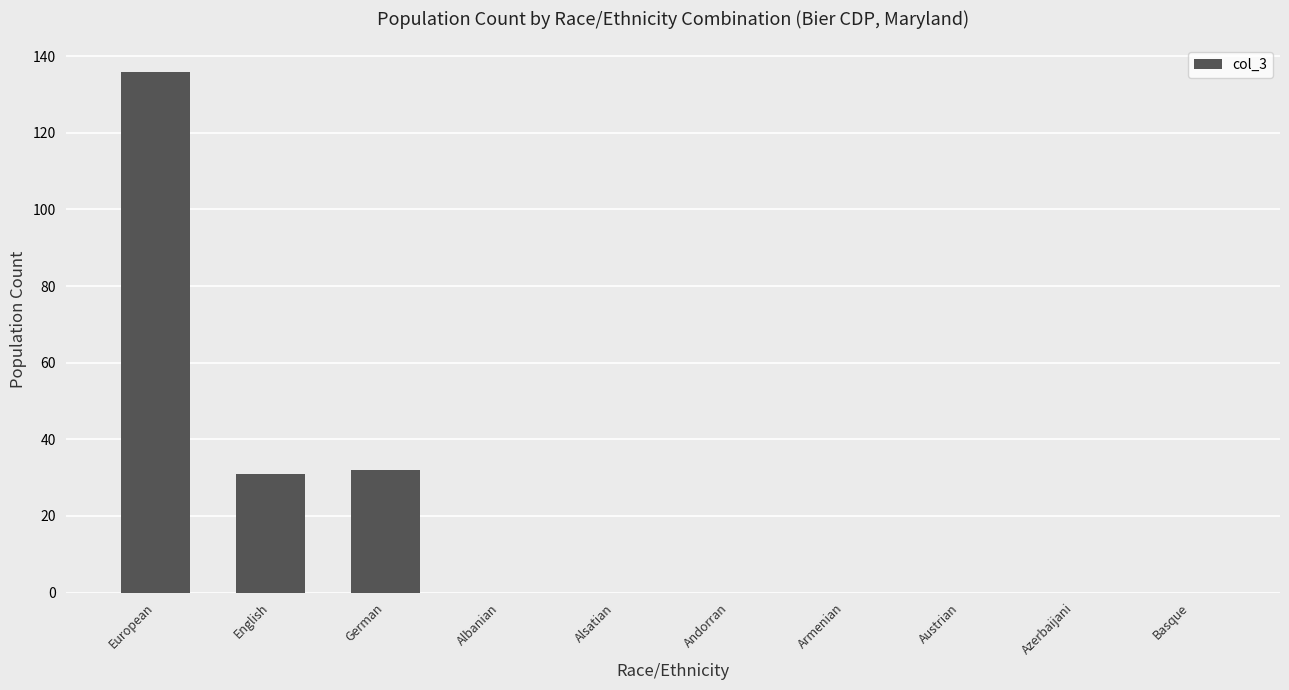

True or false: the data shows -65 at Armenian.

False